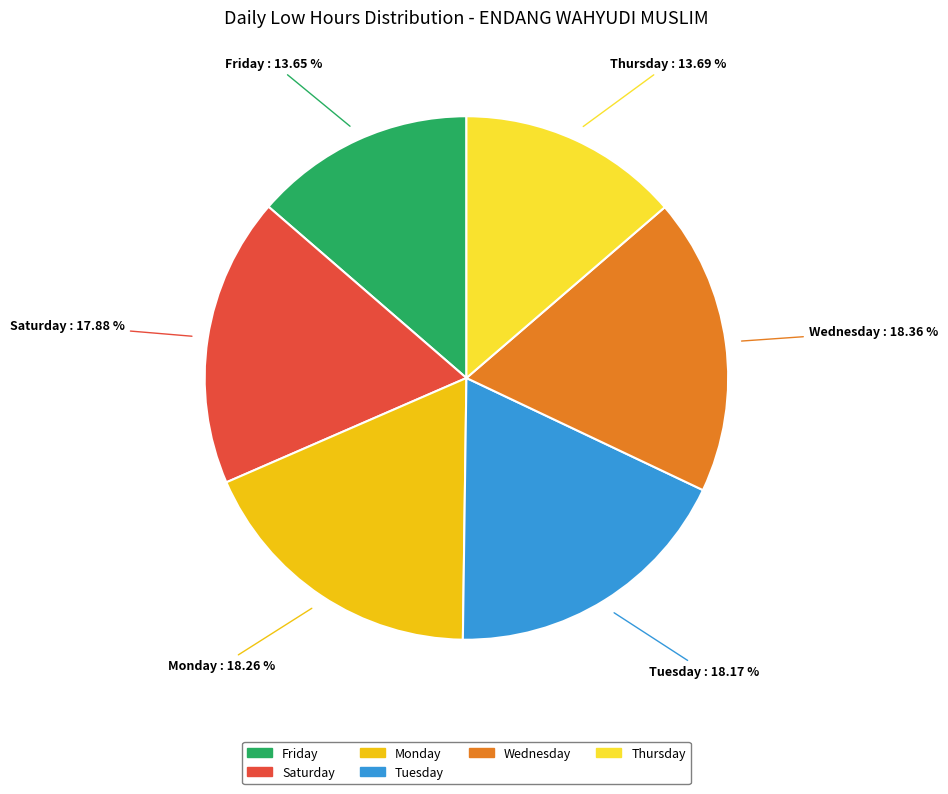

Is there a majority slice in this chart?

No